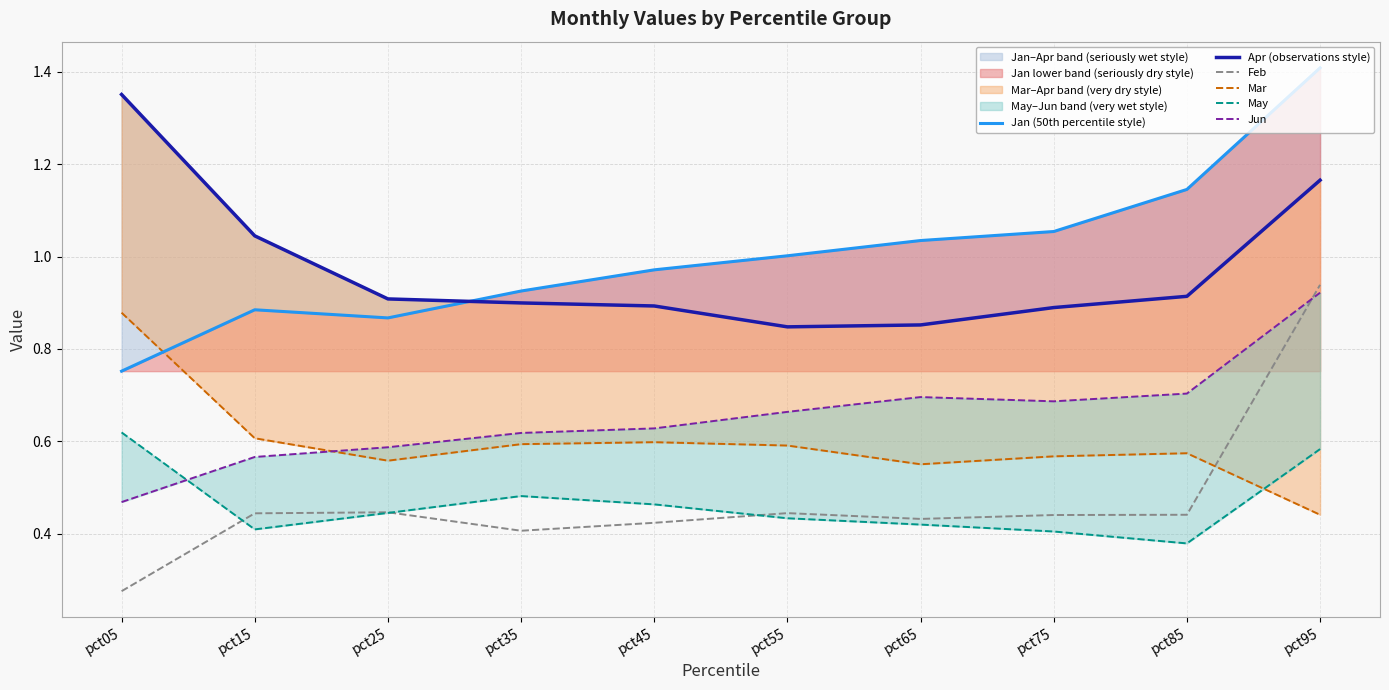

What is the total value across all series at pct35?

3.9